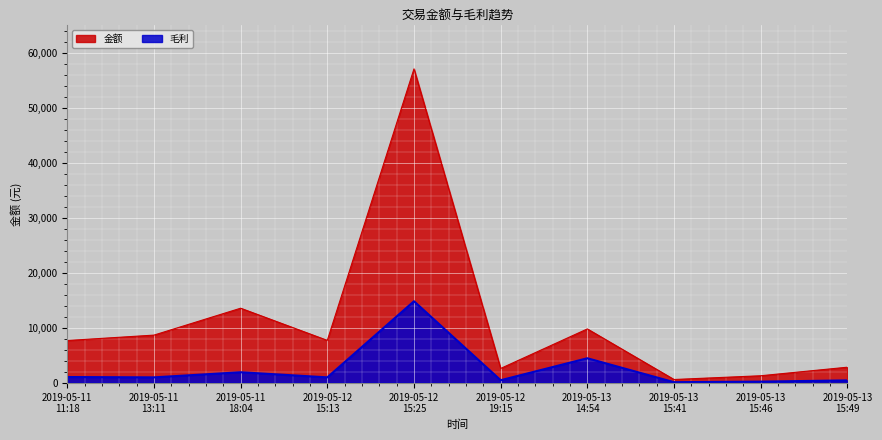

What is the label of the 8th point from the left?

2019-05-13
15:41